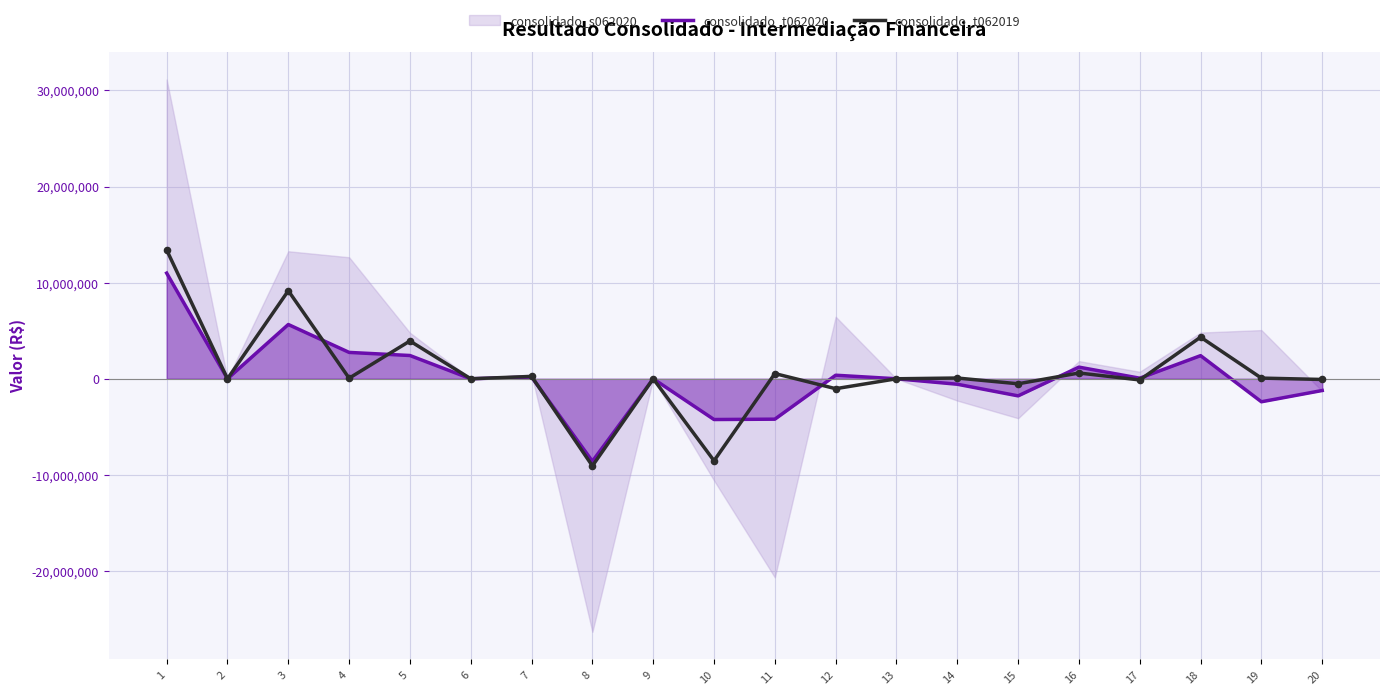

Which series has the largest total across all categories?

consolidado_t062019